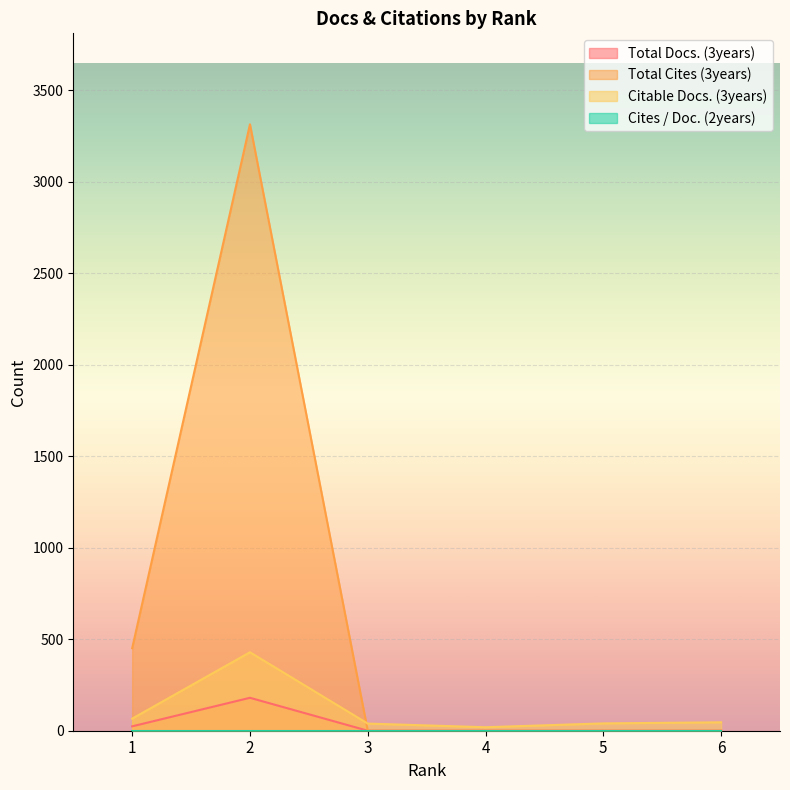

Which series has the widest spread of values?

Total Cites (3years)